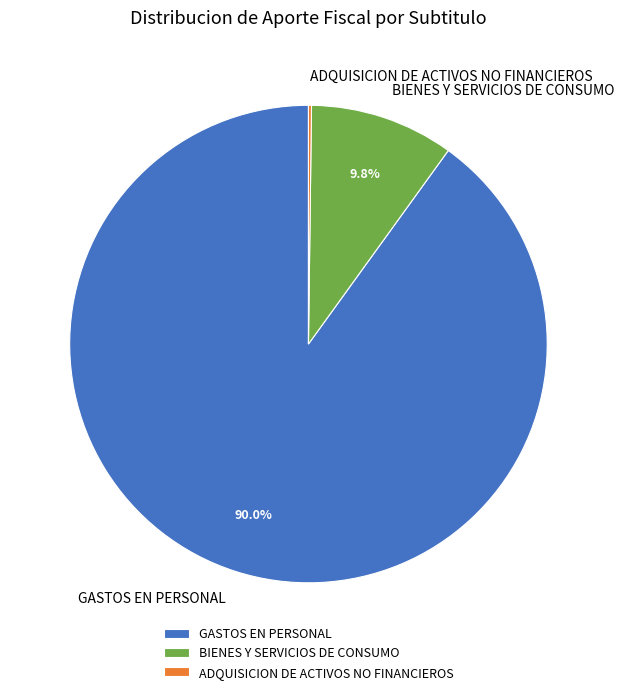

What is the ratio of the value at GASTOS EN PERSONAL to the value at BIENES Y SERVICIOS DE CONSUMO?

9.2